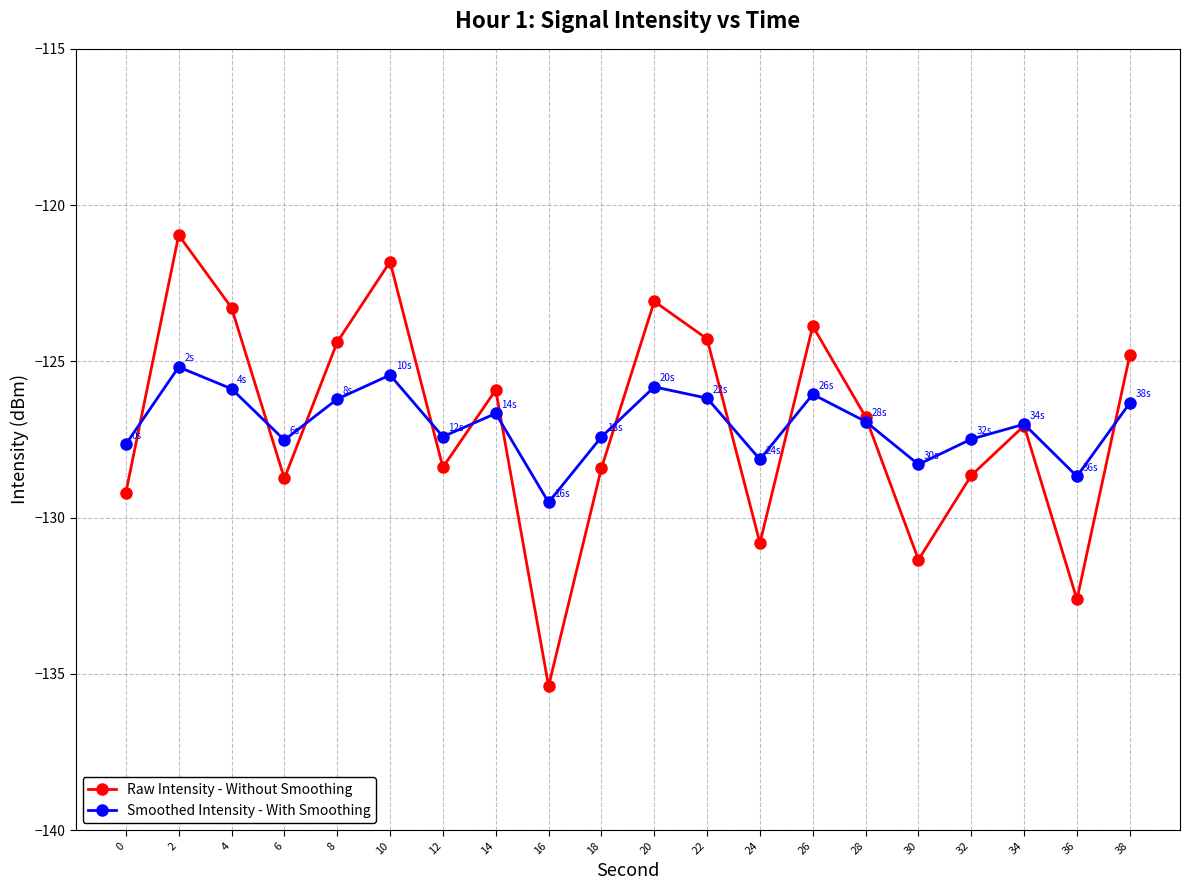

Is it true that Smoothed Intensity - With Smoothing equals -39.9 at 12?

False